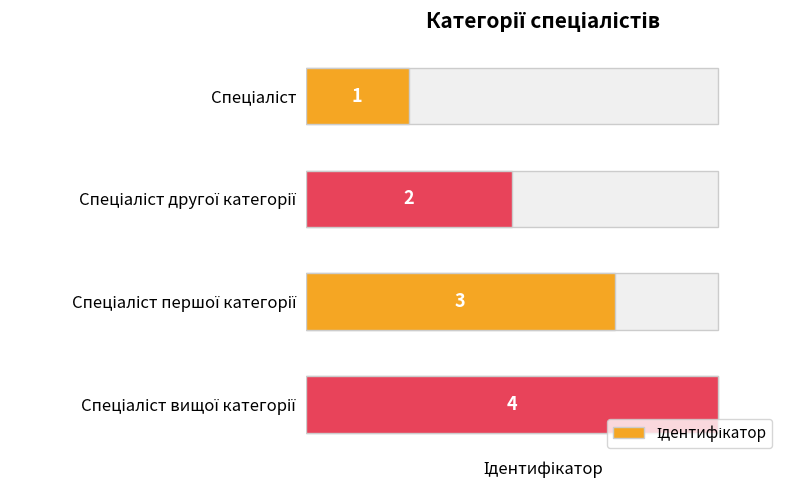

The chart shows a value of 2 at Спеціаліст. True or false?

False